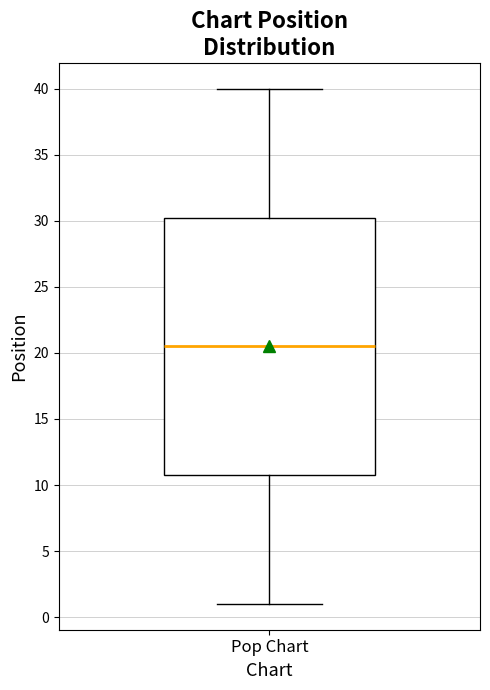

Where does the upper whisker of the box for Pop Chart end on the y-axis? The values are not printed on the chart, so give them approximately, as read against the axis.

40.0